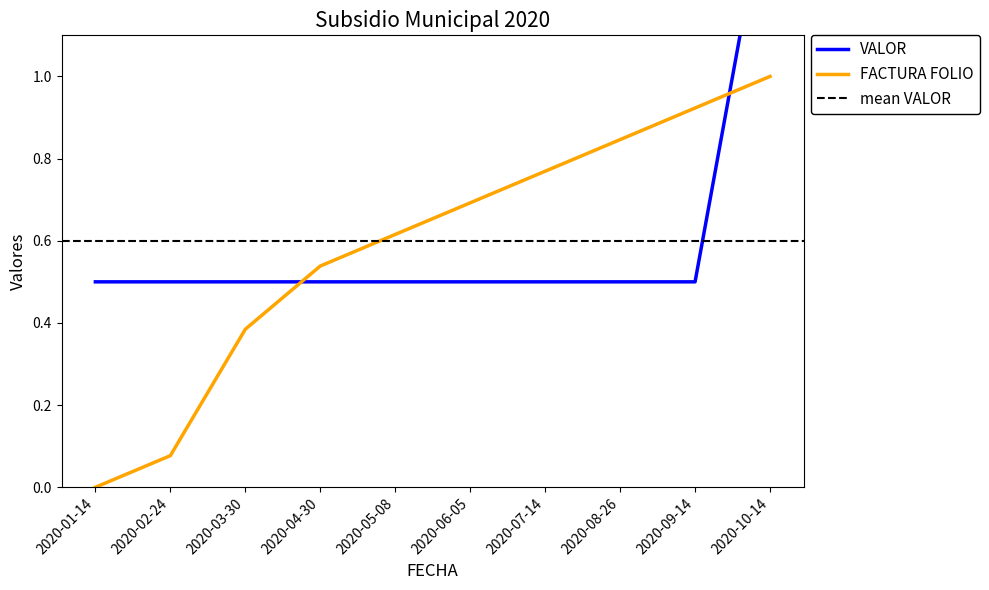

Reading right to left, list all the values displayed in this chart.

FACTURA FOLIO: 1.0	0.9	0.8	0.8	0.7	0.6	0.5	0.4	0.1	0.0
VALOR: 1.5	0.5	0.5	0.5	0.5	0.5	0.5	0.5	0.5	0.5